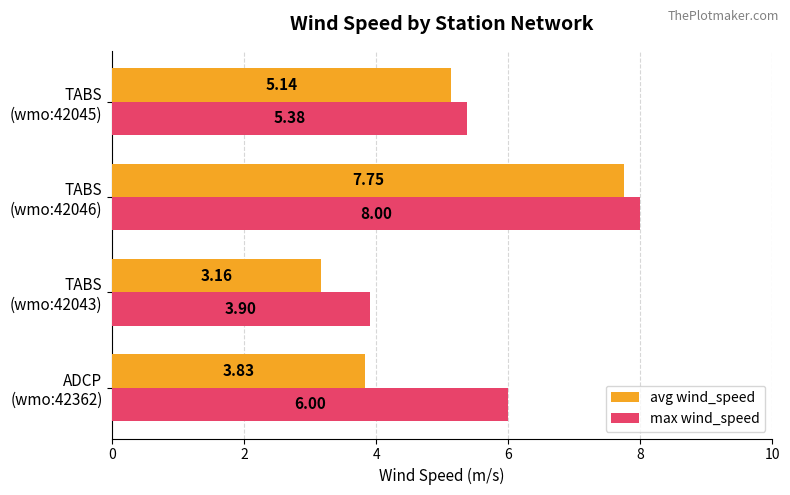

At which label does max wind_speed reach its minimum?

TABS
(wmo:42043)